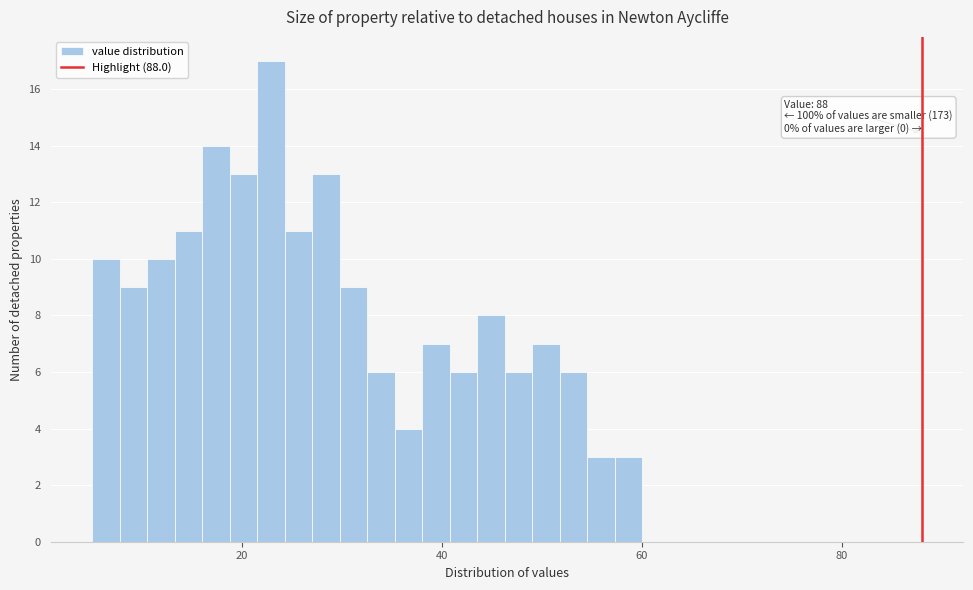

Read against the x-axis, roughly where is the centre of the tallest bar?

22